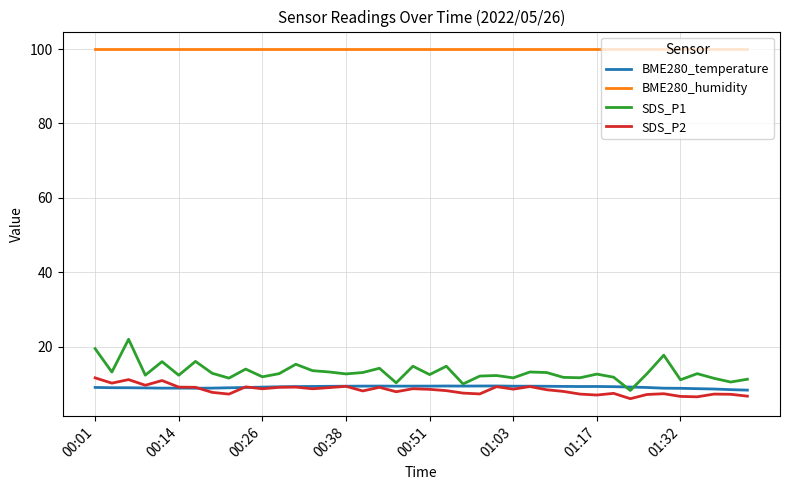

Which series has the largest range (max minus min)?

SDS_P1